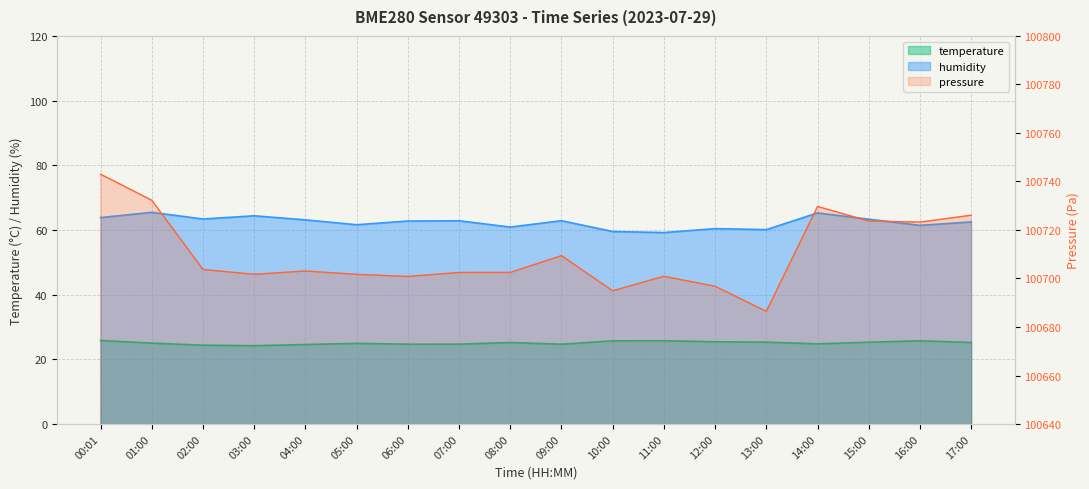

What is the label of the 6th point from the right?

12:00